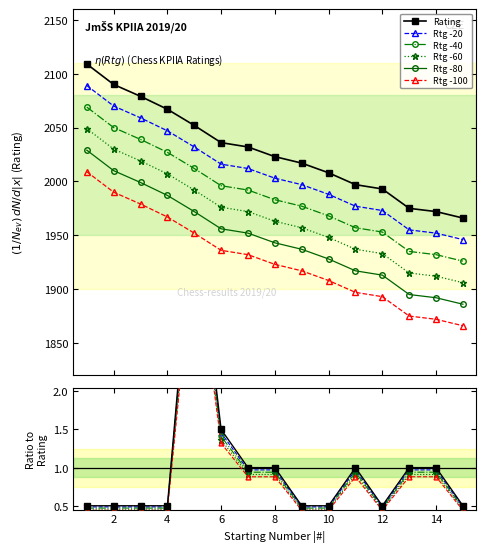

What is the maximum value for Rating?

2109